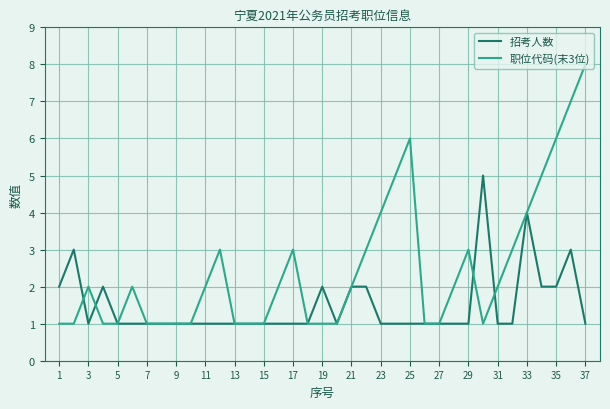

After their last crossing, which series has the higher values: 招考人数 or 职位代码(末3位)?

职位代码(末3位)